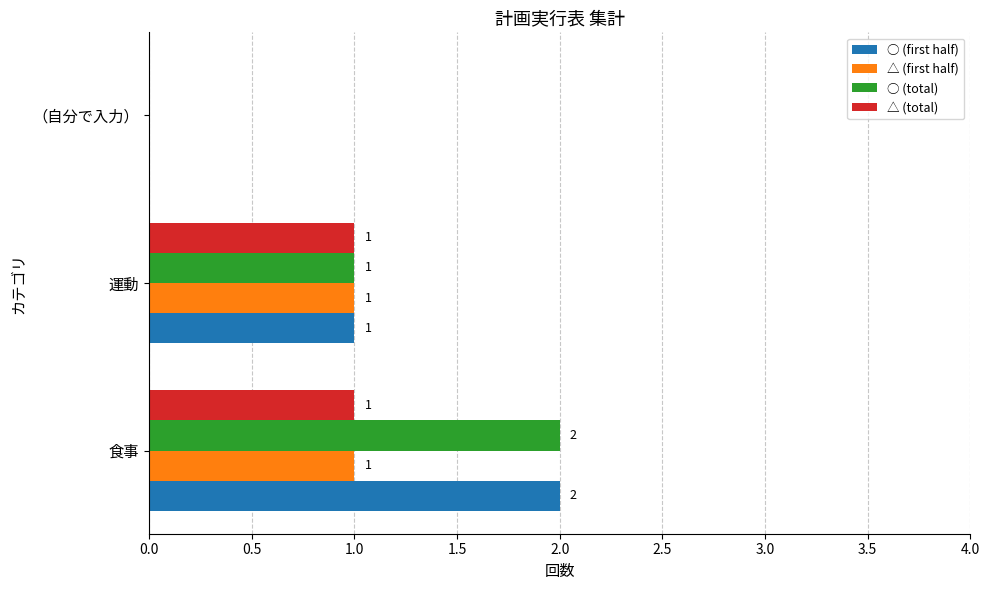

What is the total value across all series at 食事?

6